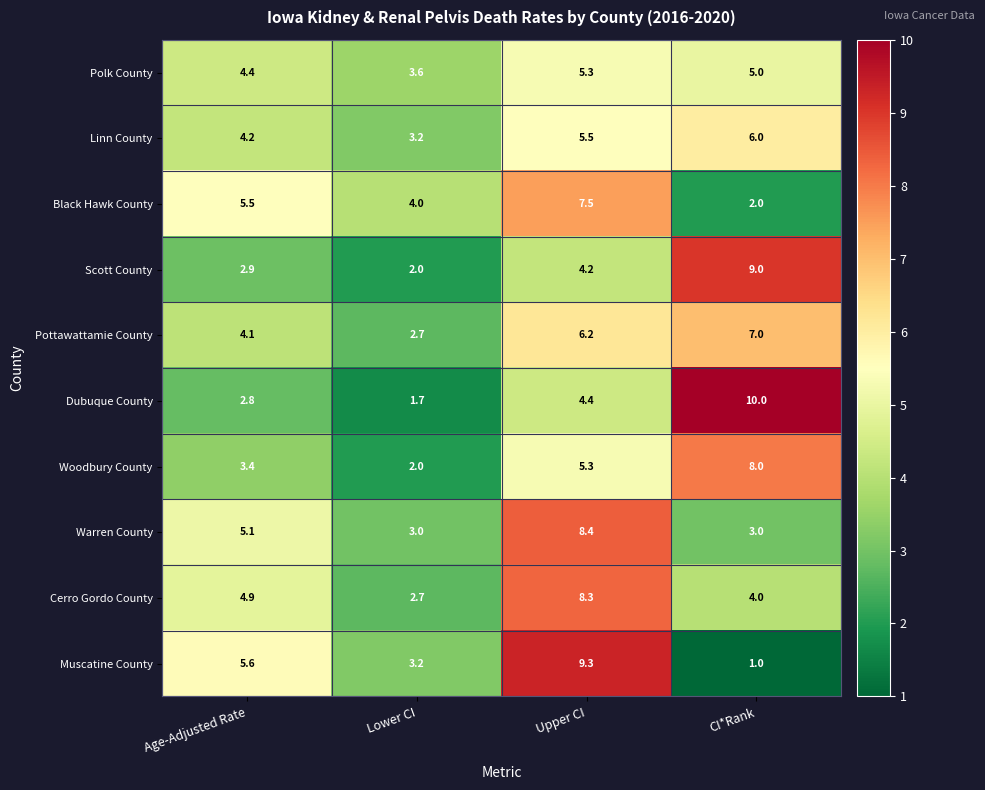

Is it true that Cerro Gordo County equals 2.7 at Lower CI?

True